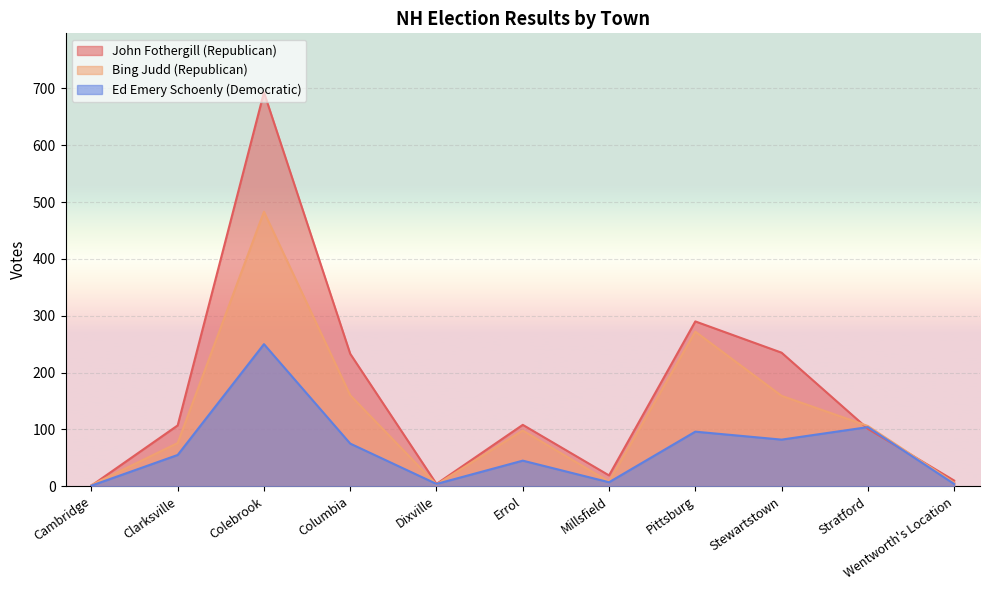

What position from the left is Columbia?

4